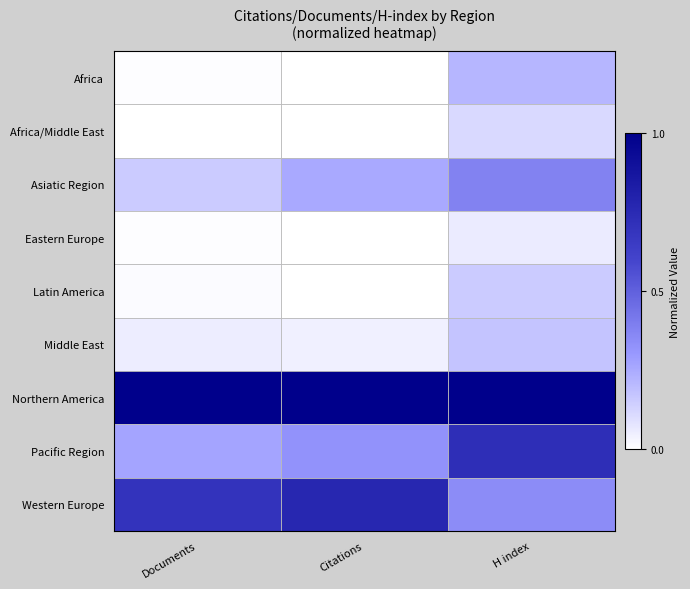

Reading right to left, what are all the values shown in this chart?

Africa: H index=0.2	Citations=0.0	Documents=0.0
Africa/Middle East: H index=0.1	Citations=0.0	Documents=0.0
Asiatic Region: H index=0.4	Citations=0.3	Documents=0.2
Eastern Europe: H index=0.1	Citations=0.0	Documents=0.0
Latin America: H index=0.2	Citations=0.0	Documents=0.0
Middle East: H index=0.2	Citations=0.0	Documents=0.1
Northern America: H index=1.0	Citations=1.0	Documents=1.0
Pacific Region: H index=0.7	Citations=0.3	Documents=0.3
Western Europe: H index=0.3	Citations=0.8	Documents=0.7